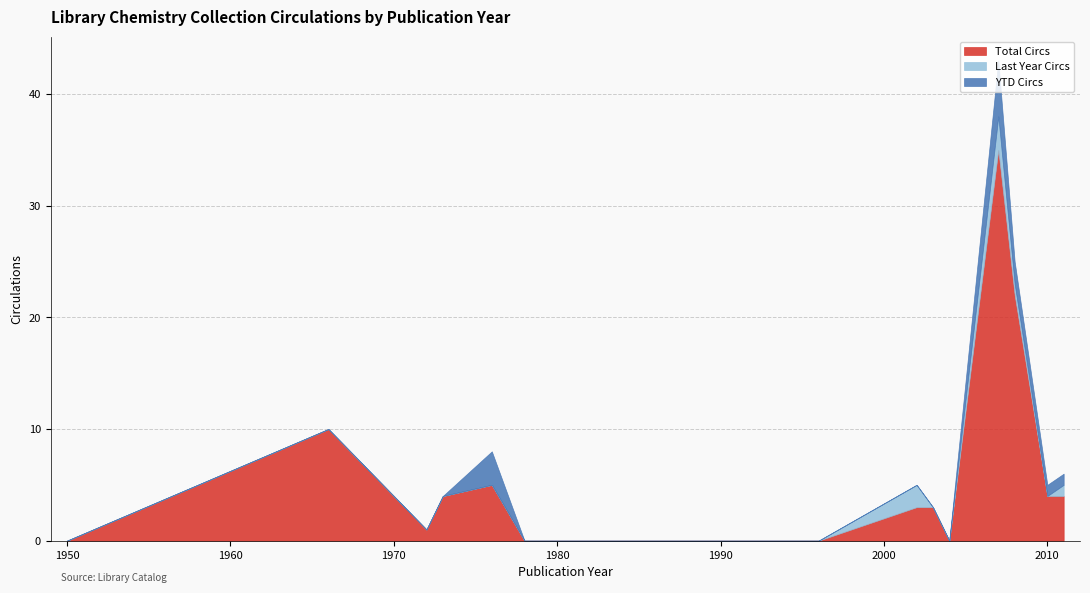

True or false: Last Year Circs and Total Circs intersect in this chart.

False